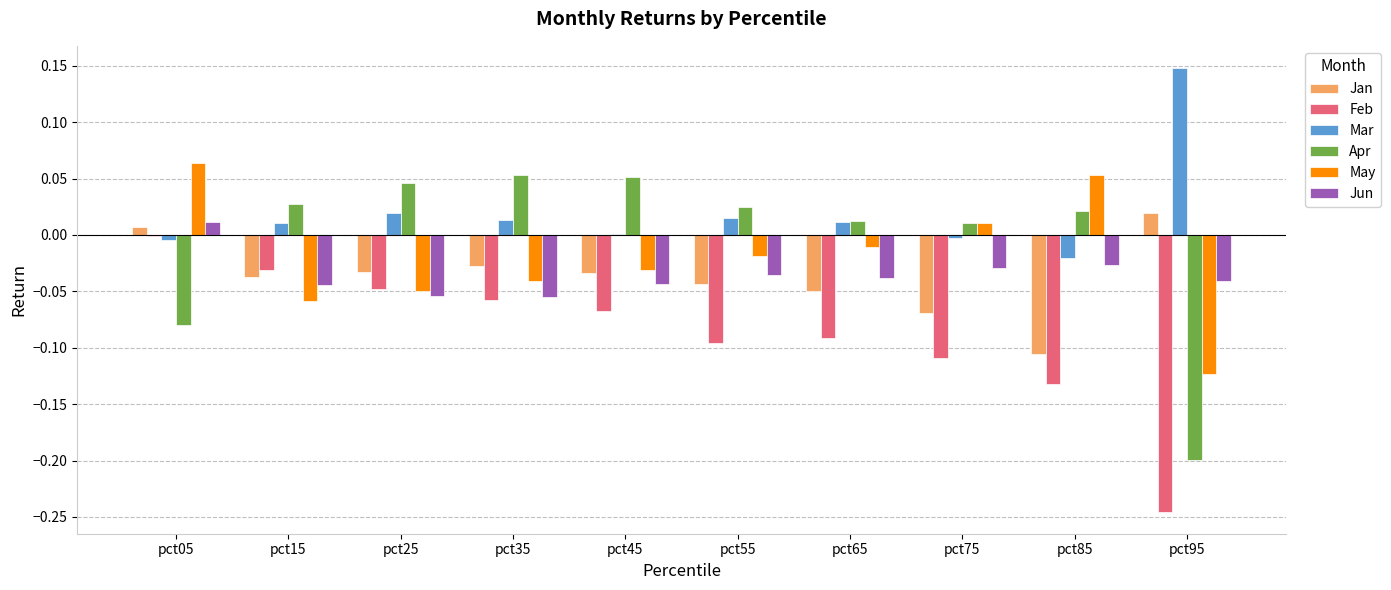

How many positive values does the Jun series have?

1